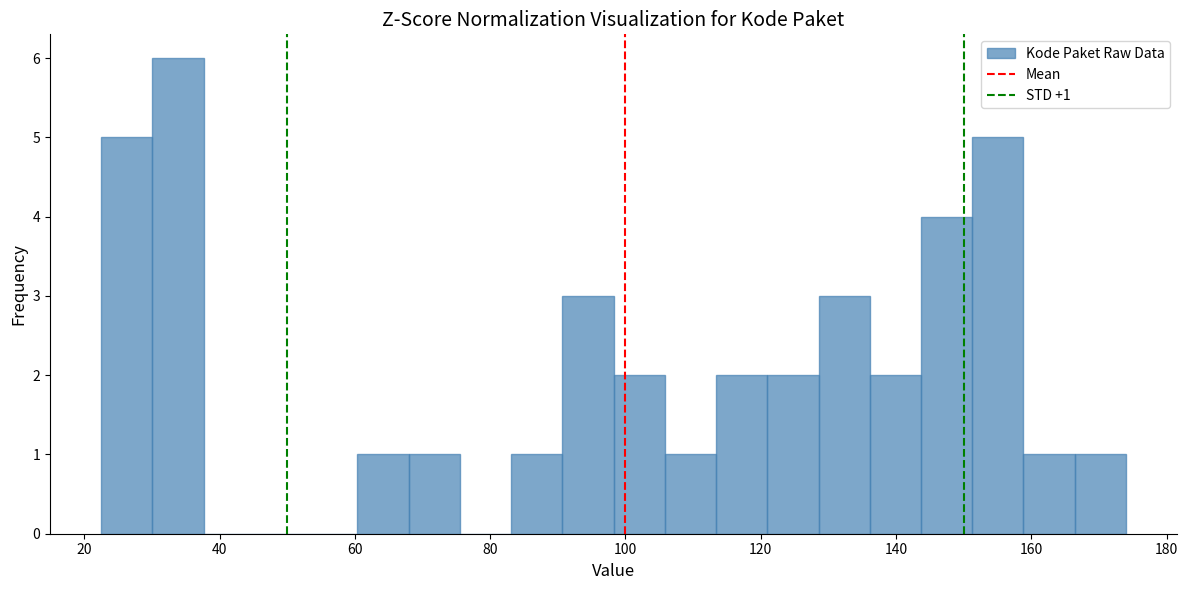

Around what value on the x-axis is the tallest bar? Give the approximate position of its centre, as read against the axis.

34